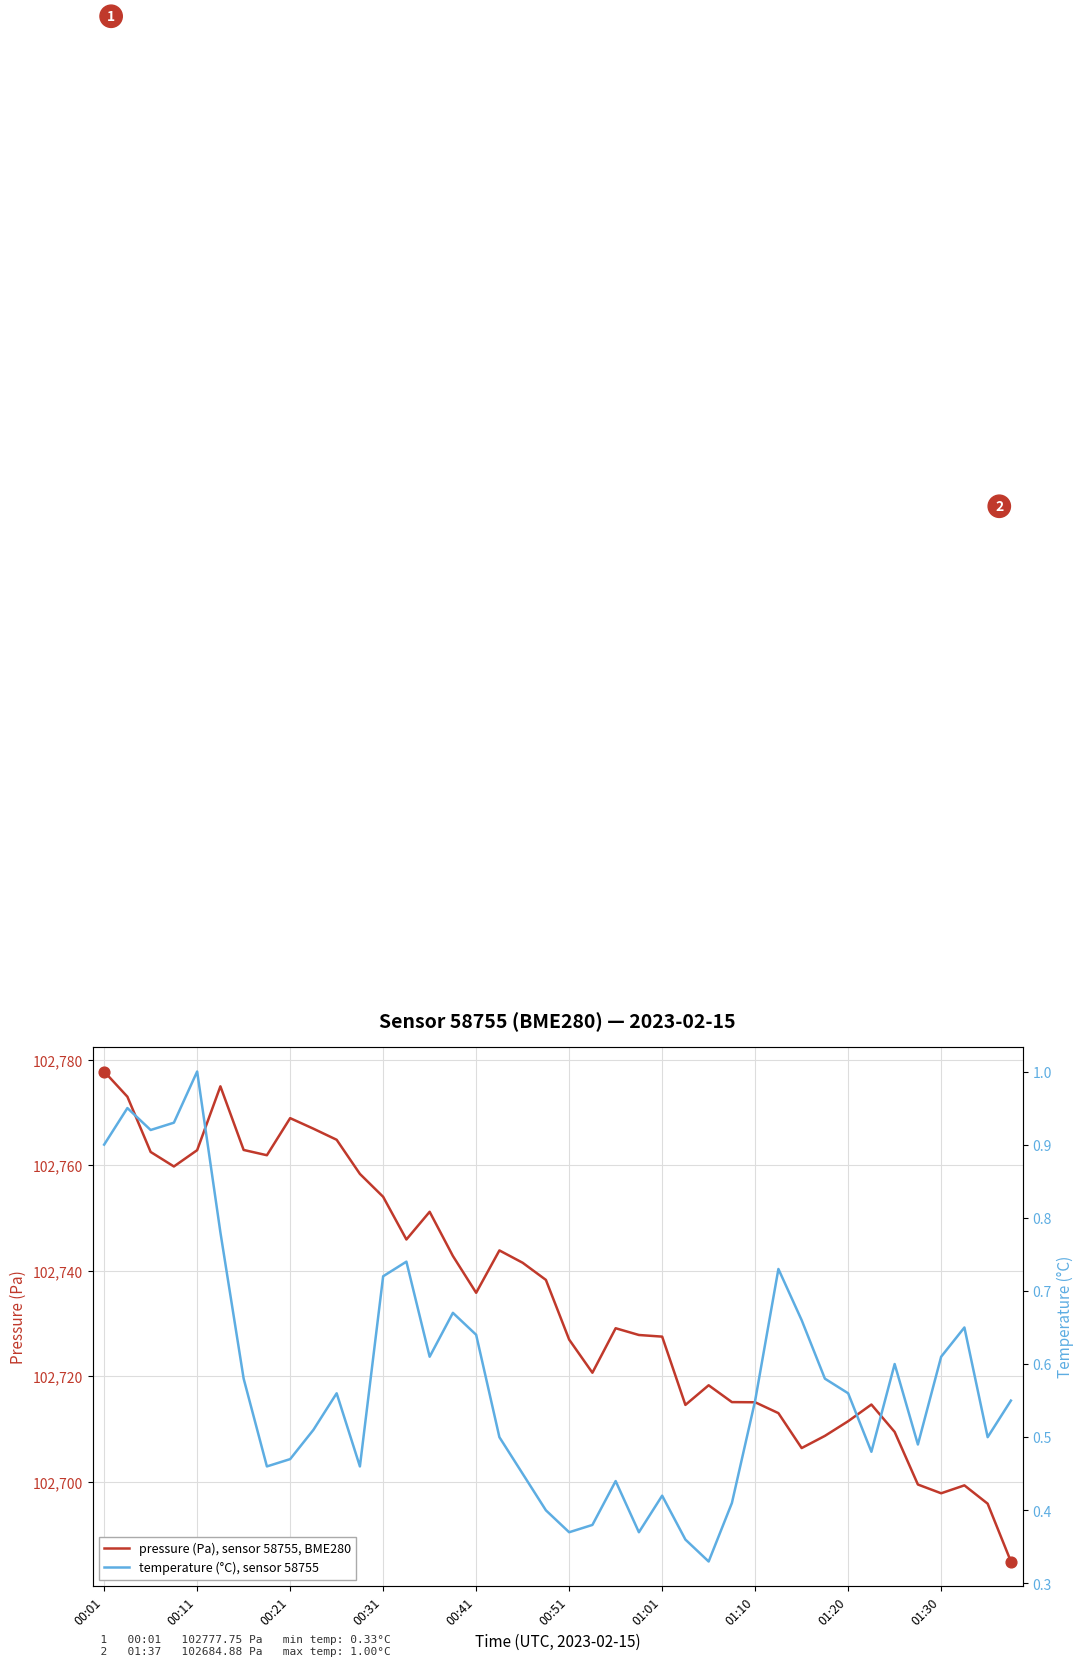

The value of pressure (Pa), sensor 58755, BME280 at 00:11 is 48130.2. True or false?

False